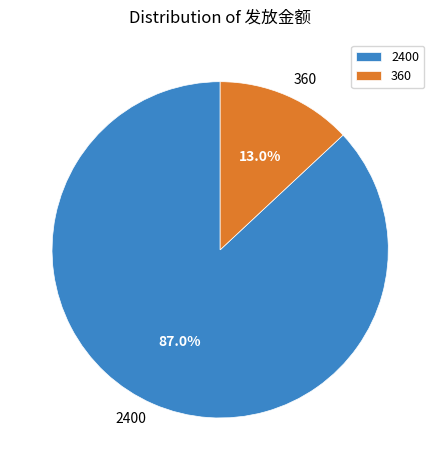

What is the majority slice?

2400